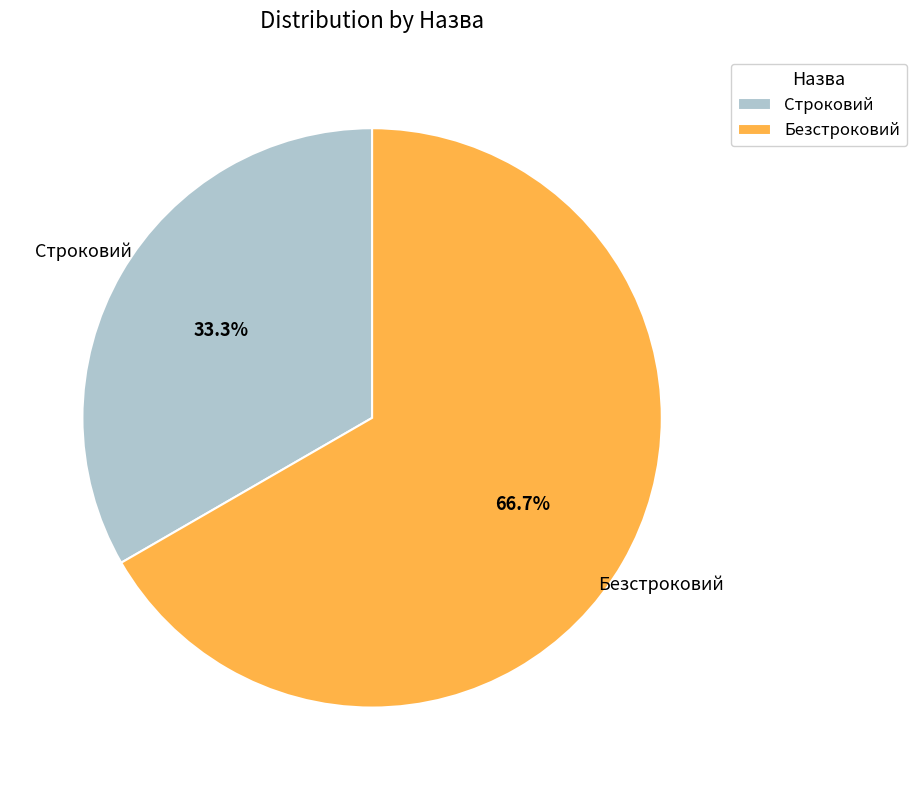

Is the sum of Безстроковий and Строковий greater than half?

Yes